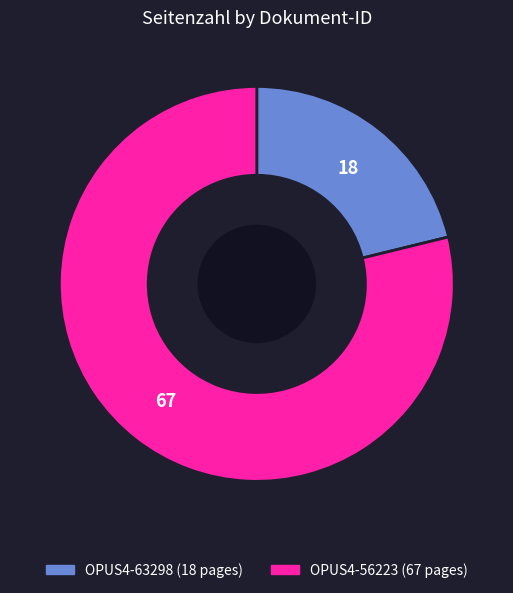

Which category has the biggest portion of the pie?

OPUS4-56223